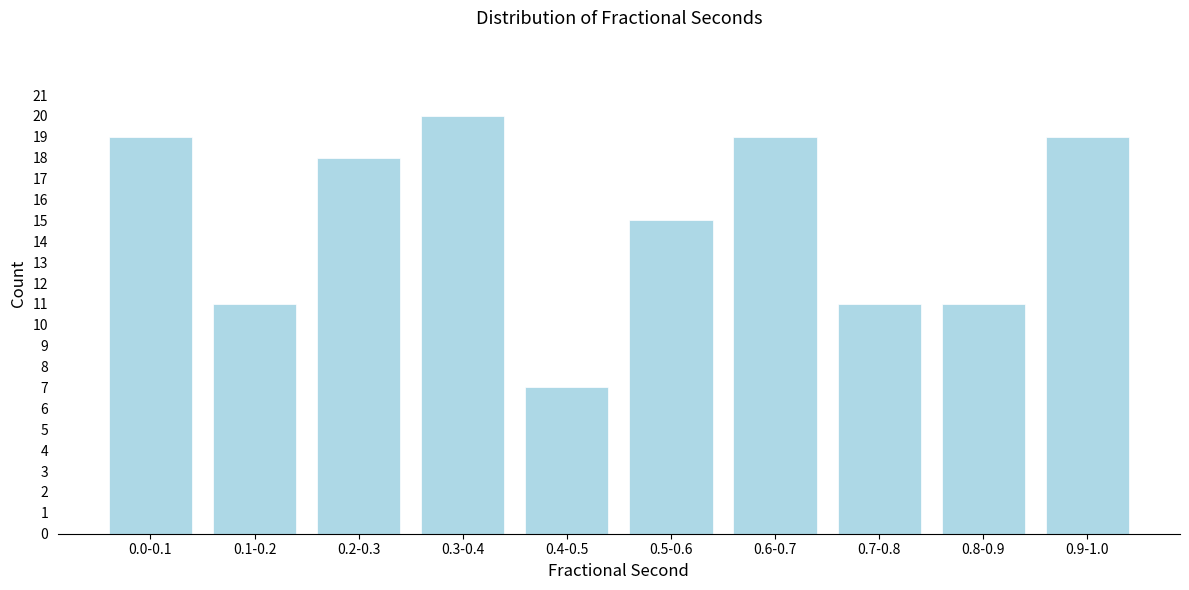

Reading left to right, list all the values displayed in this chart.

19	11	18	20	7	15	19	11	11	19